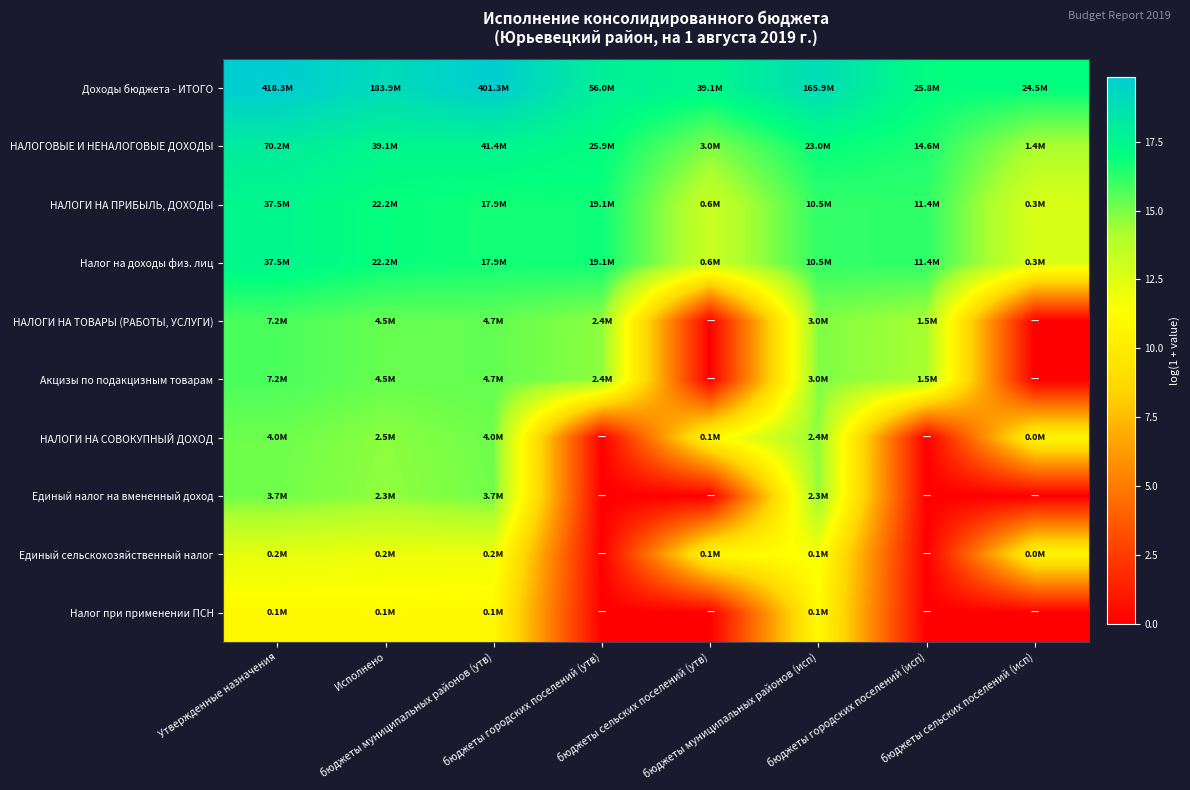

What is the total value across all series at Утвержденные назначения?

157.9